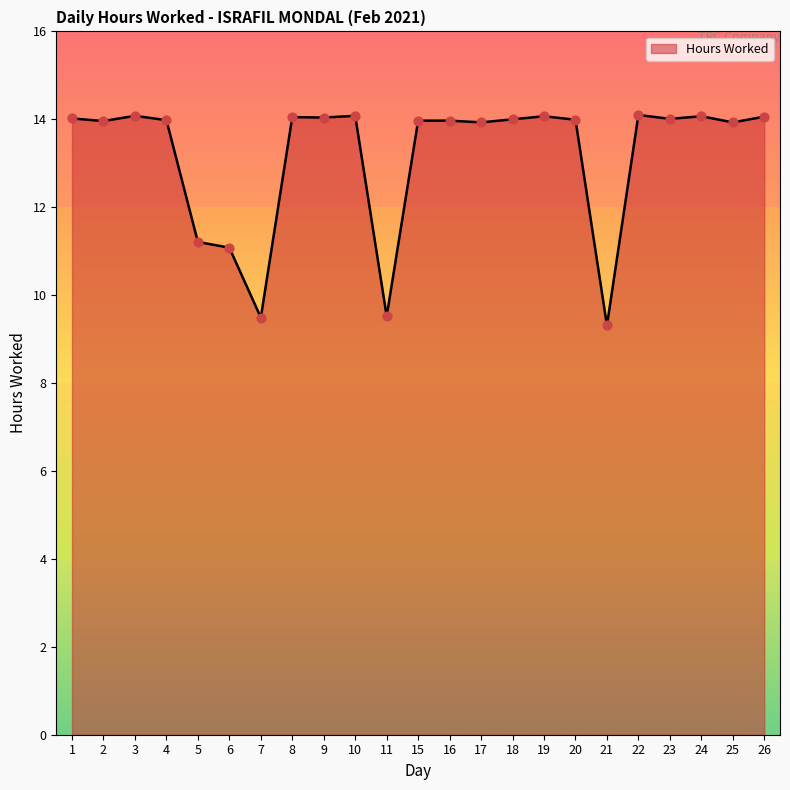

Approximately how many times larger is the value at 11 compared to 23?

0.7